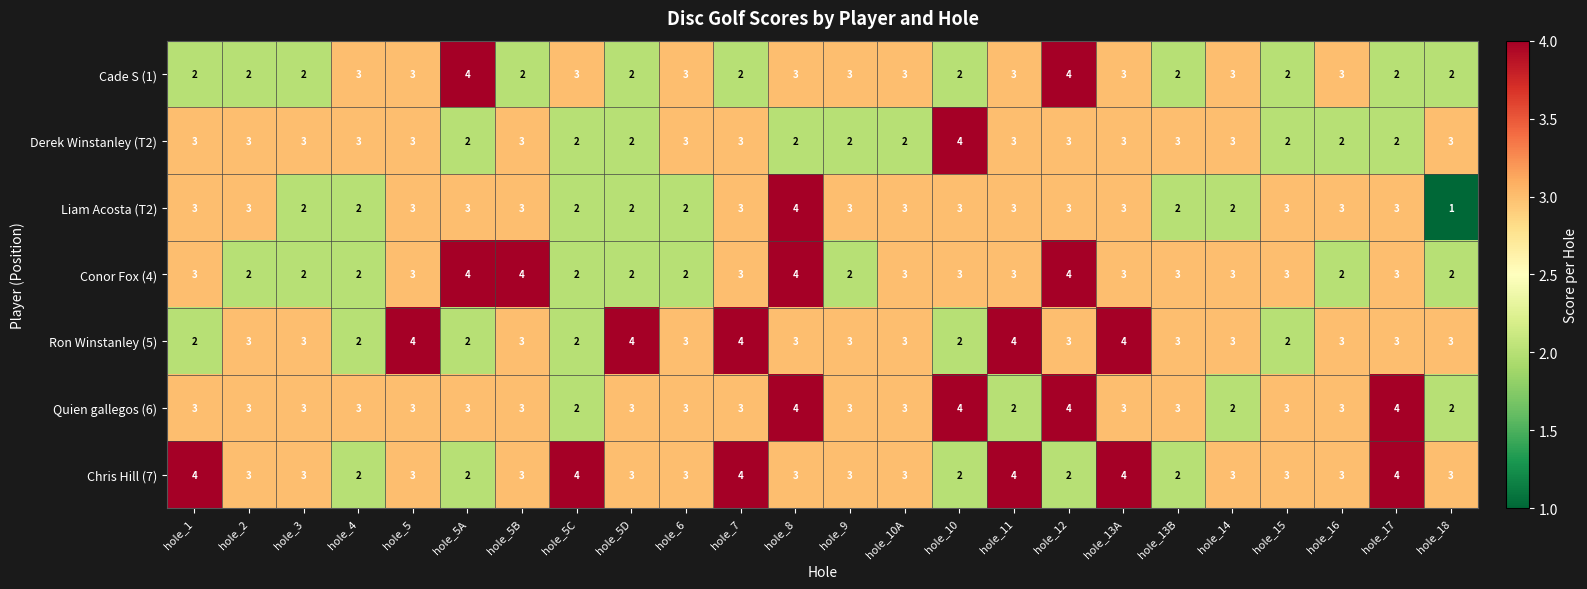

What is the average value of the Cade S (1) series?

3